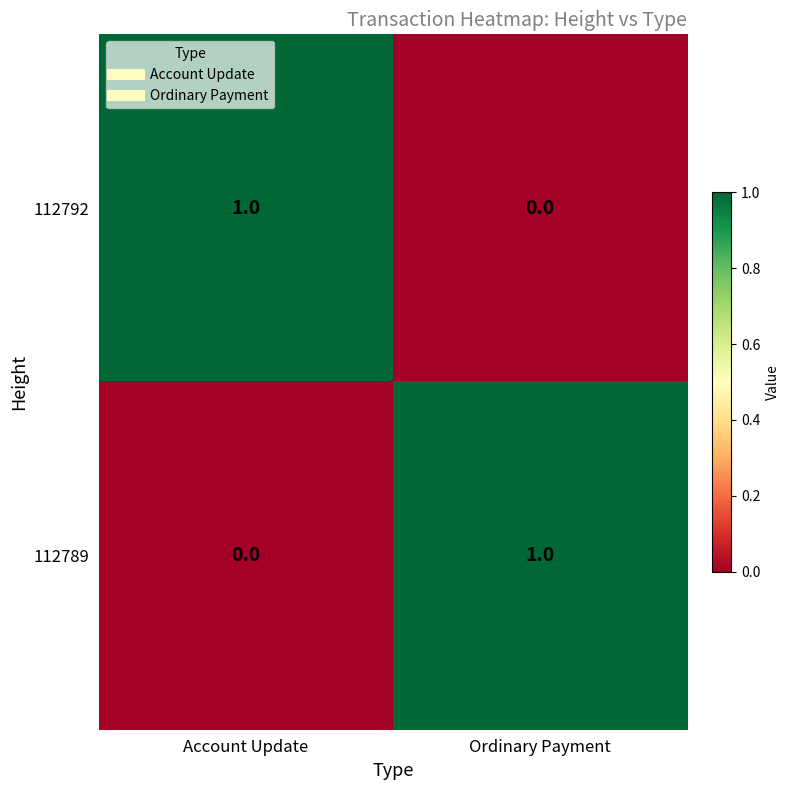

Is the value of 112789 at Account Update greater than the value of 112792 at Account Update?

No